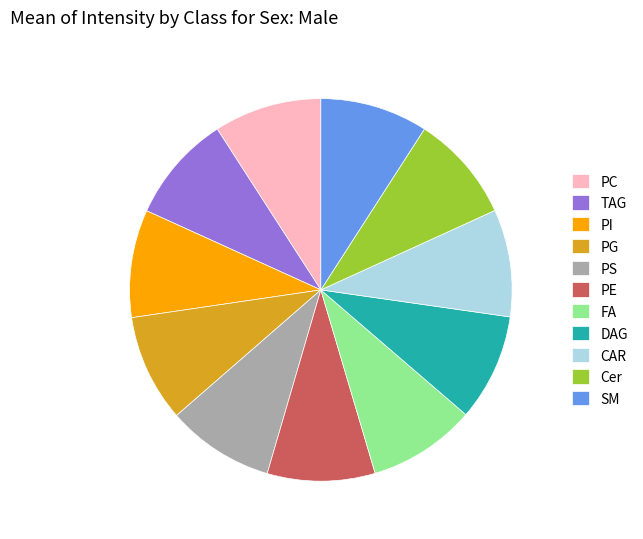

Is the sum of CAR and SM greater than half?

No